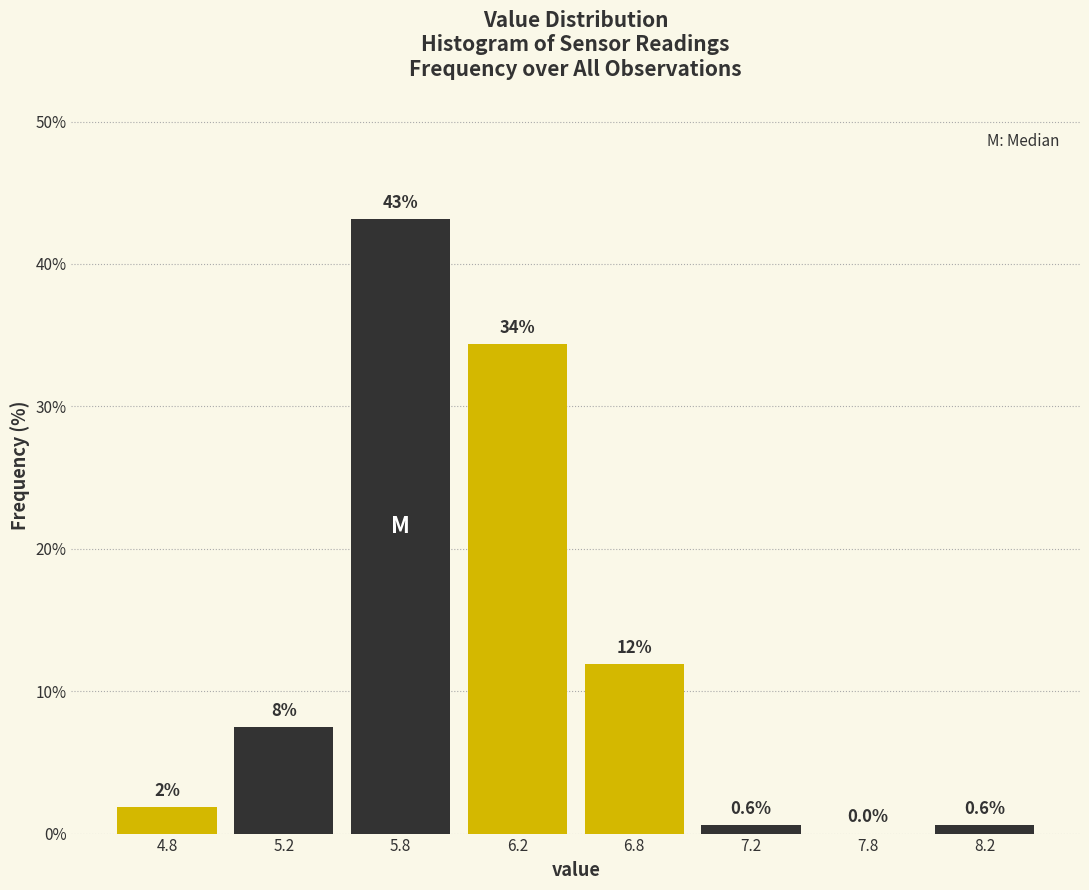

Which category has the highest value across all series?

5.8